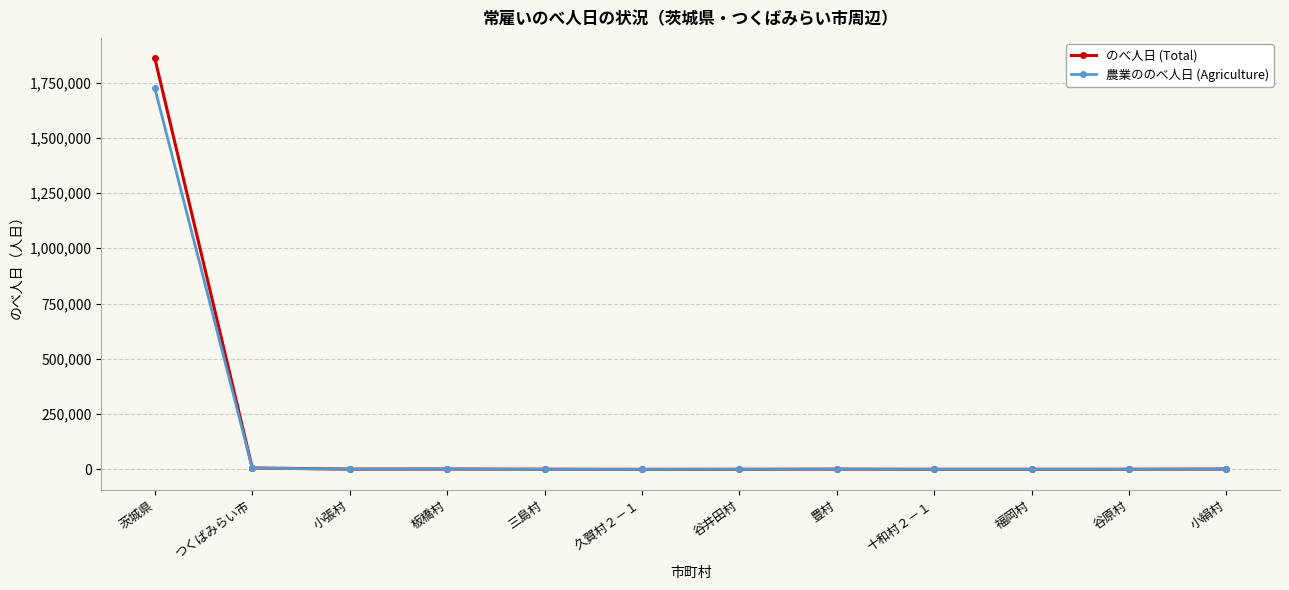

What is the maximum value shown in the chart?

1858870